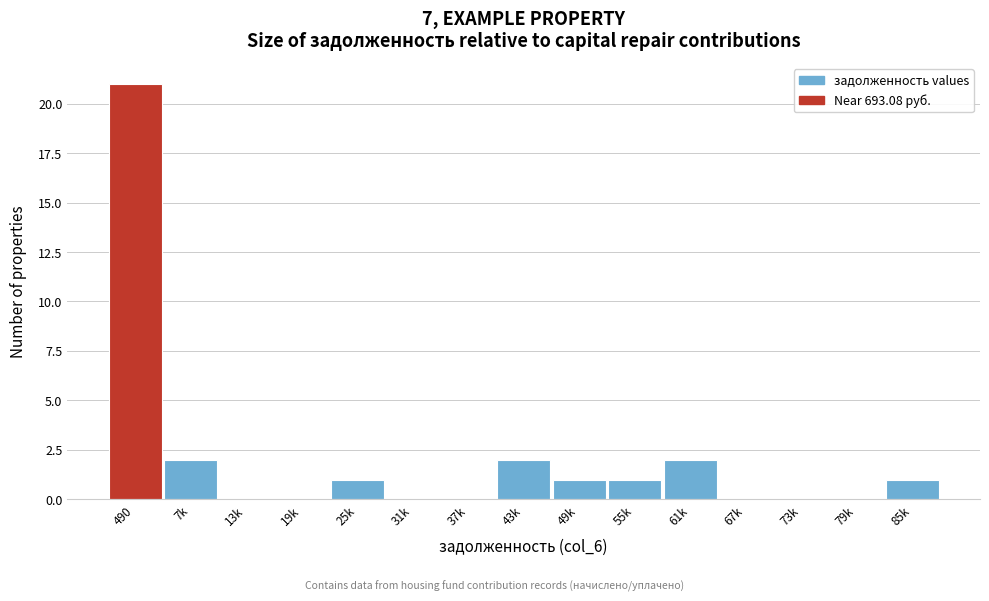

Reading left to right, list all the values displayed in this chart.

490=21	7k=2	13k=0	19k=0	25k=1	31k=0	37k=0	43k=2	49k=1	55k=1	61k=2	67k=0	73k=0	79k=0	85k=1